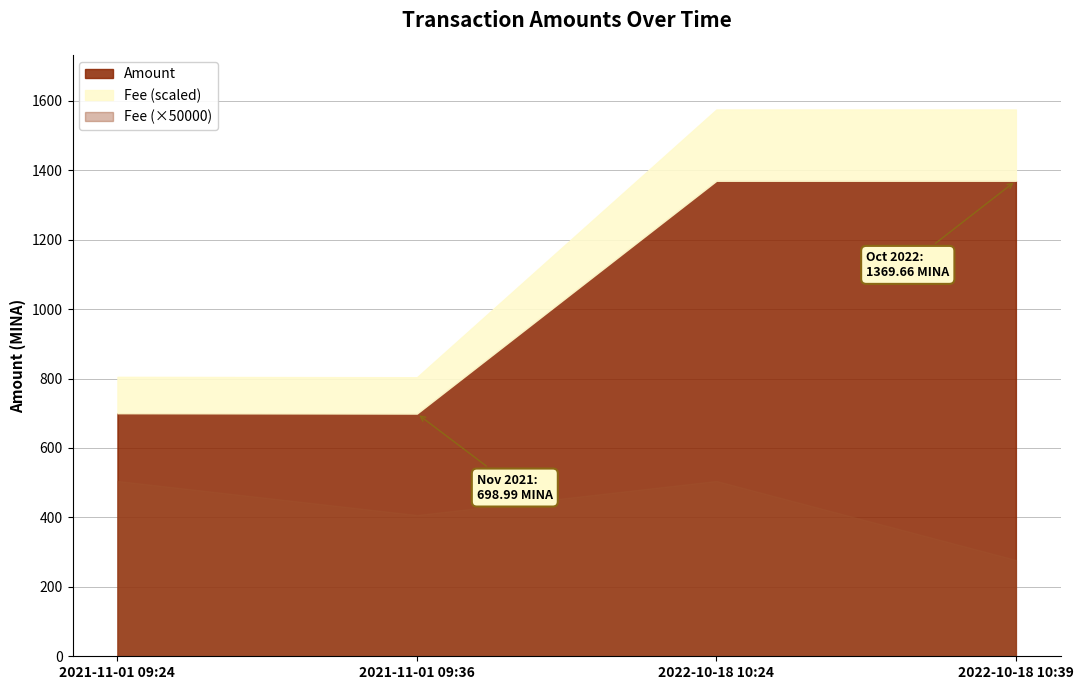

True or false: Amount has more than 2 interior local peaks.

False